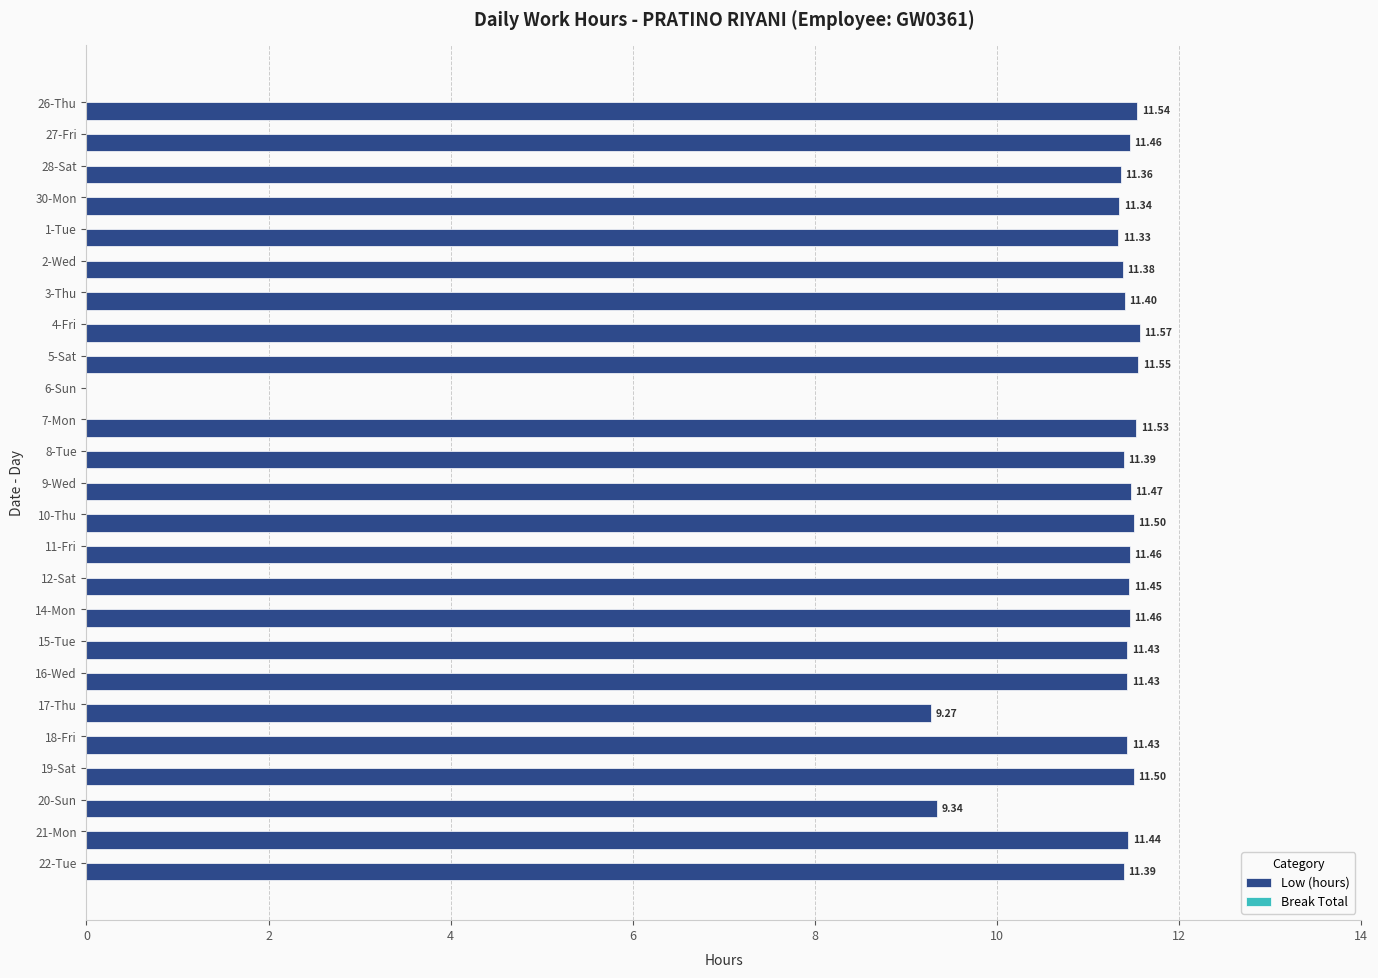

What is the ratio of the value at 1-Tue to the value at 12-Sat?

1.0